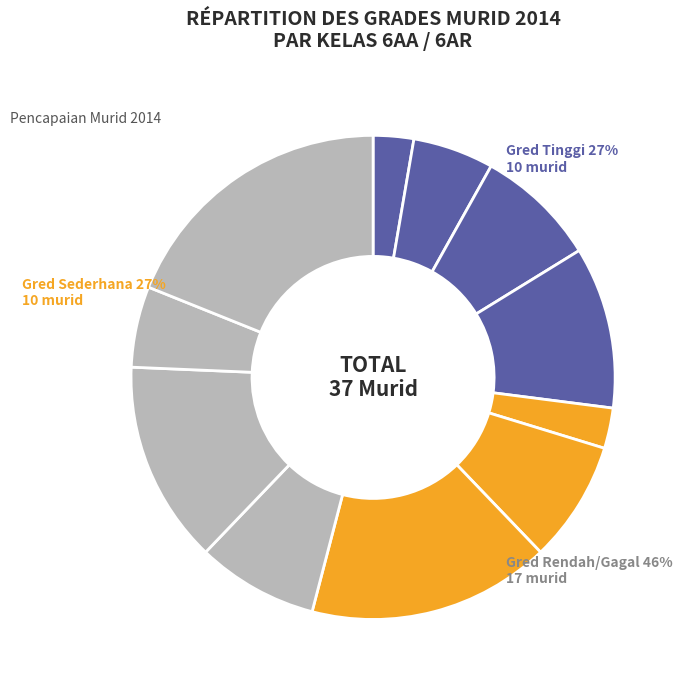

How many segments does this pie chart have?

11